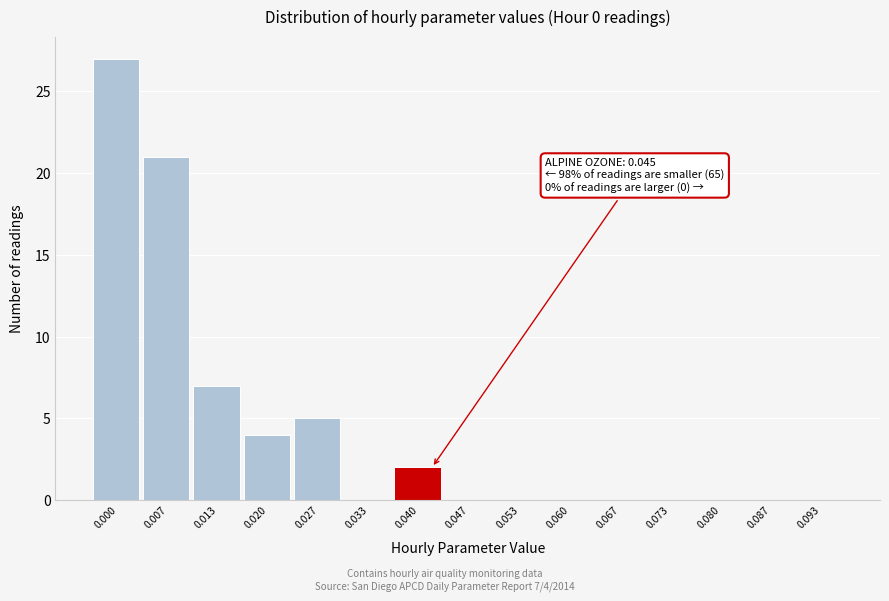

Reading left to right, extract all data points from this chart.

0.000=27	0.007=21	0.013=7	0.020=4	0.027=5	0.033=0	0.040=2	0.047=0	0.053=0	0.060=0	0.067=0	0.073=0	0.080=0	0.087=0	0.093=0